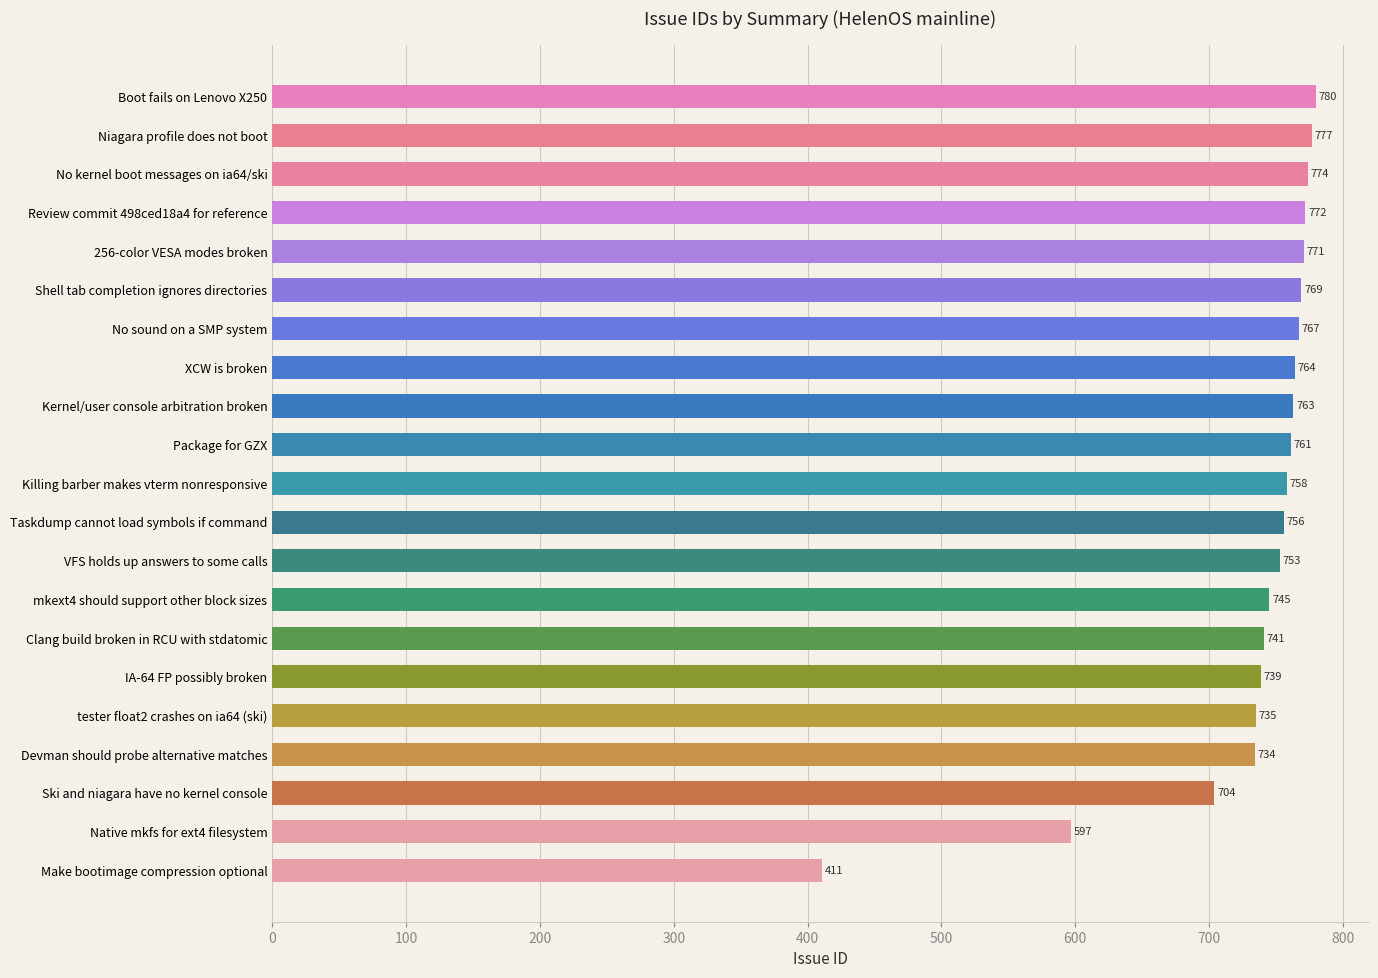

What is the ratio of the value at IA-64 FP possibly broken to the value at No kernel boot messages on ia64/ski?

1.0